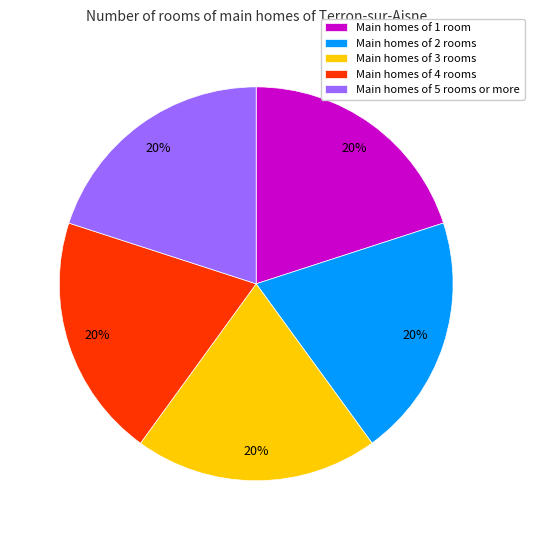

Does any single category account for the majority?

No